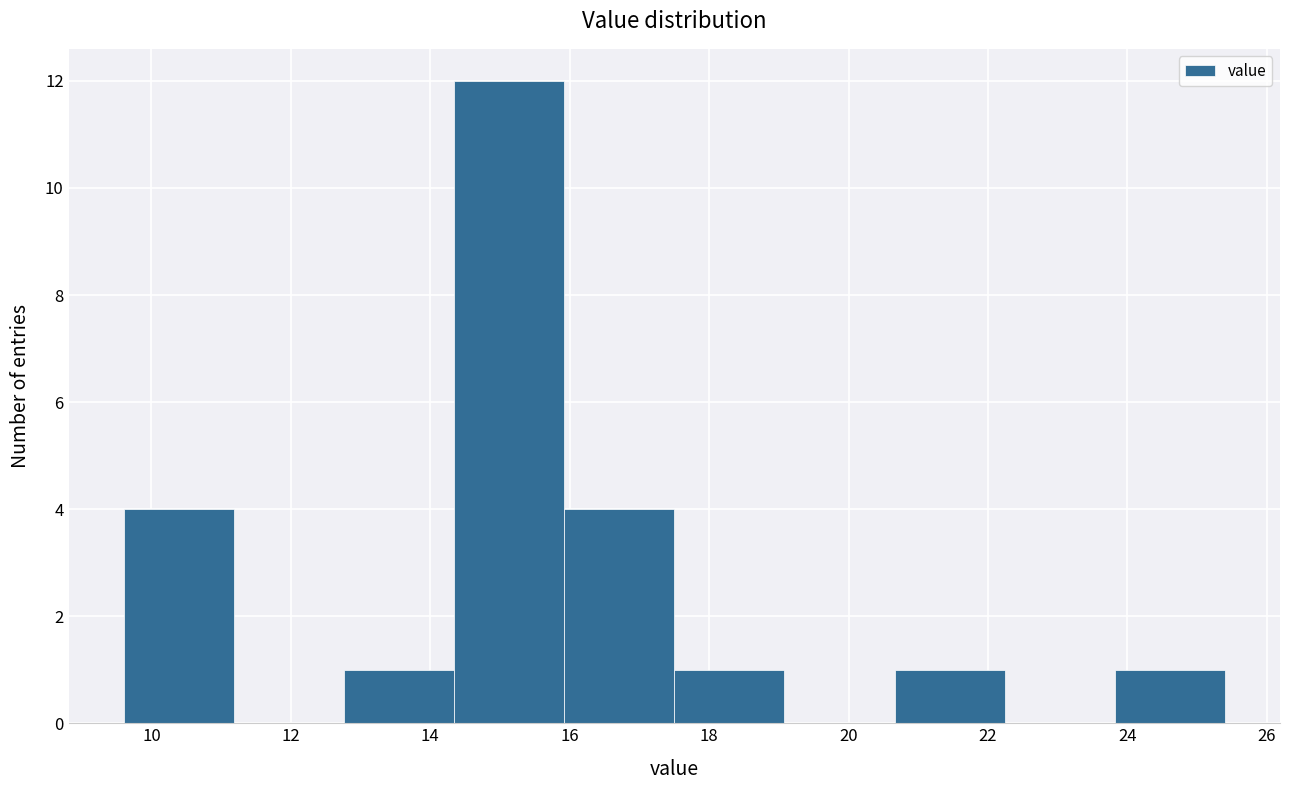

Over which range of the x-axis is the bar tallest?

14.34 to 15.92